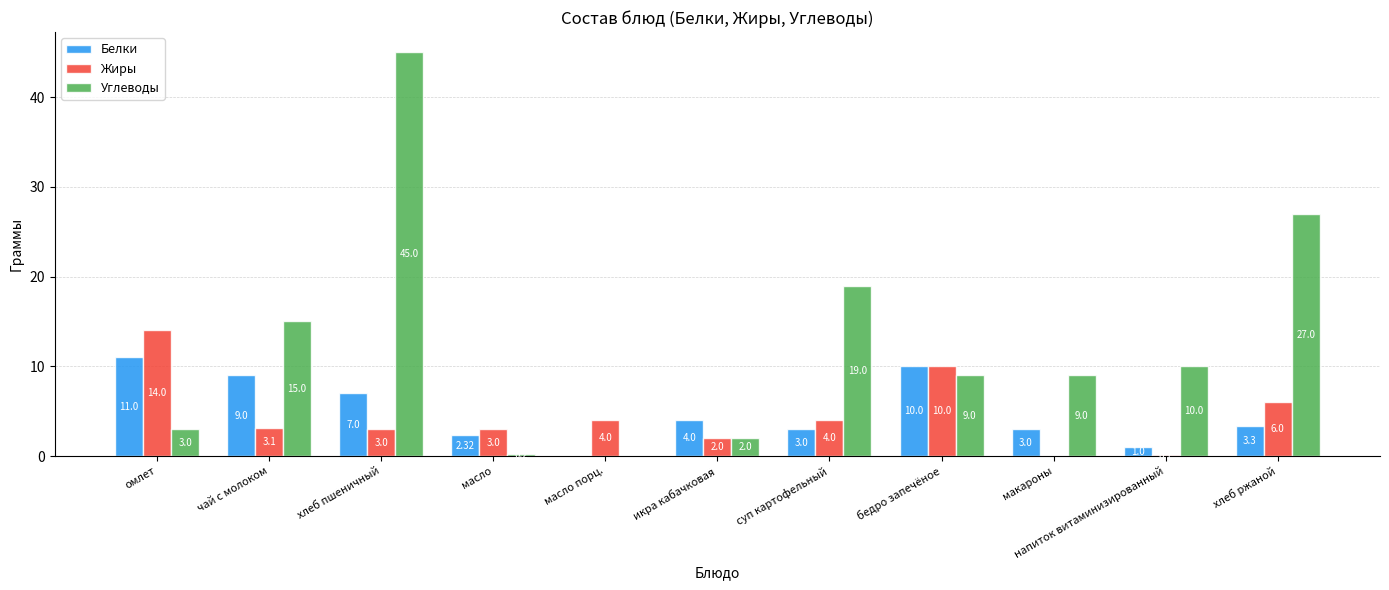

At which category is the sum across all series the highest?

хлеб пшеничный